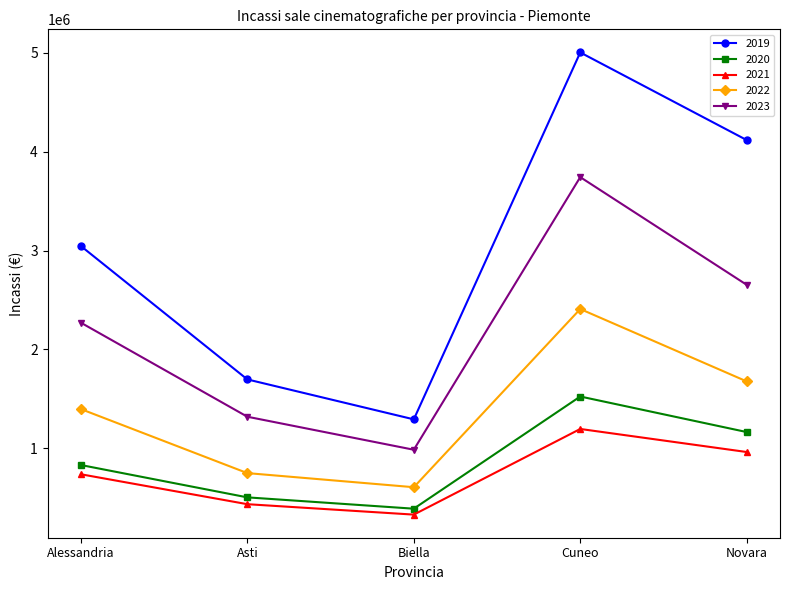

In 2021, how many points are higher than both neighbors (excluding endpoints)?

1